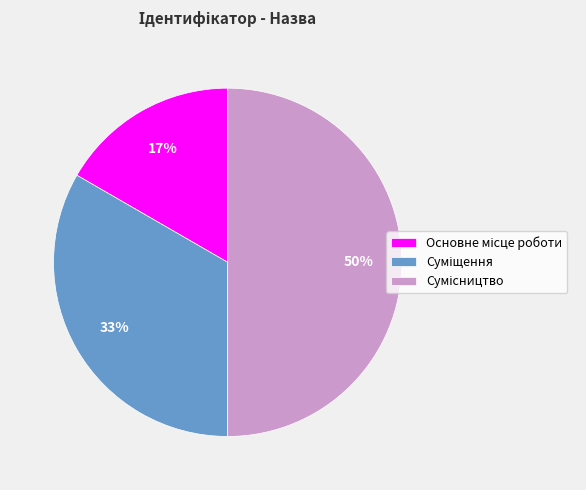

To the nearest percent, what is the average slice percentage?

33%